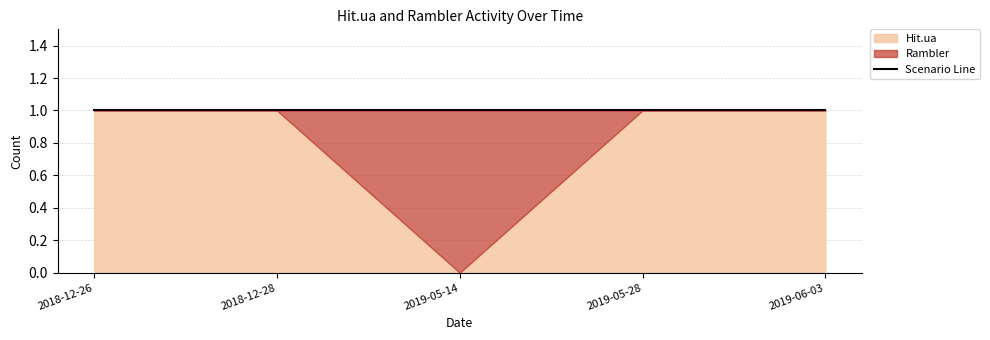

At how many categories does at least one series exceed 0?

5